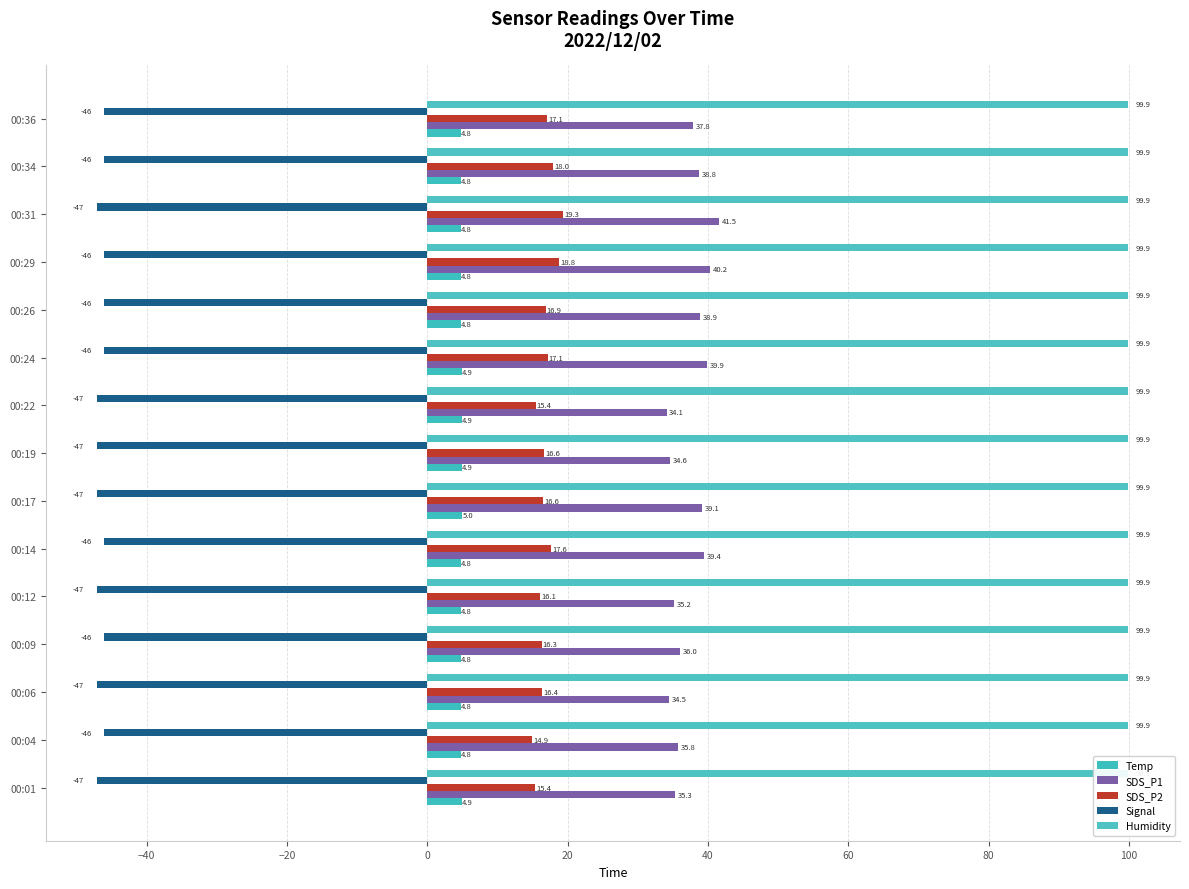

What is the value of the Temp bar at the 1st from the left?

4.9